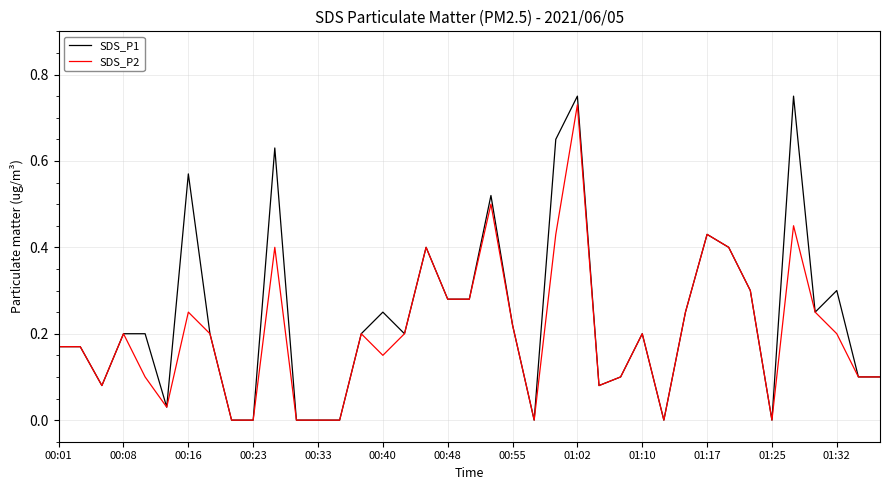

Which series changed the most between 01:02 and 01:10?

SDS_P1